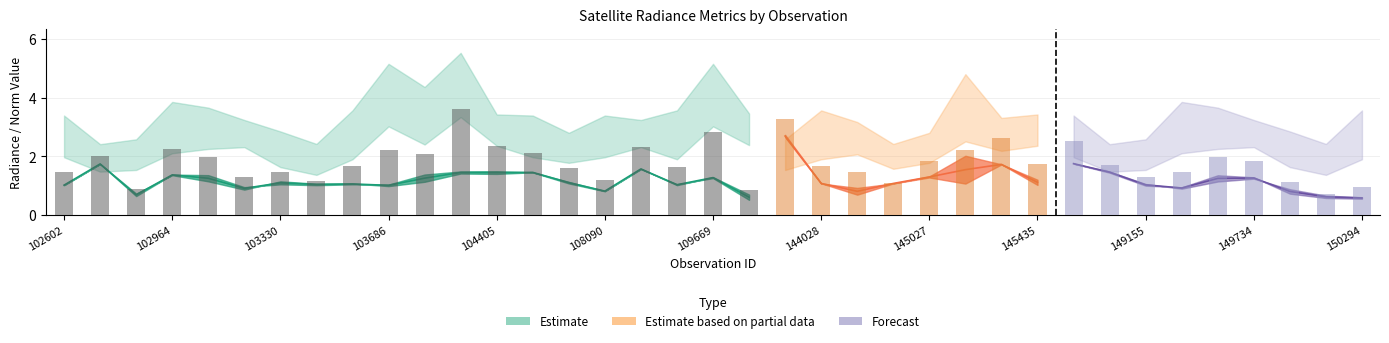

What is the sum of the rade9_aggzone_norm values at 149155 and 149345?

1.9